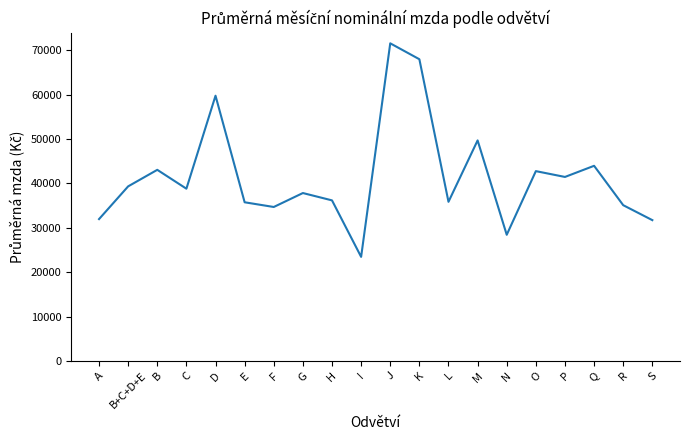

What is the difference between the maximum and minimum values?

48142